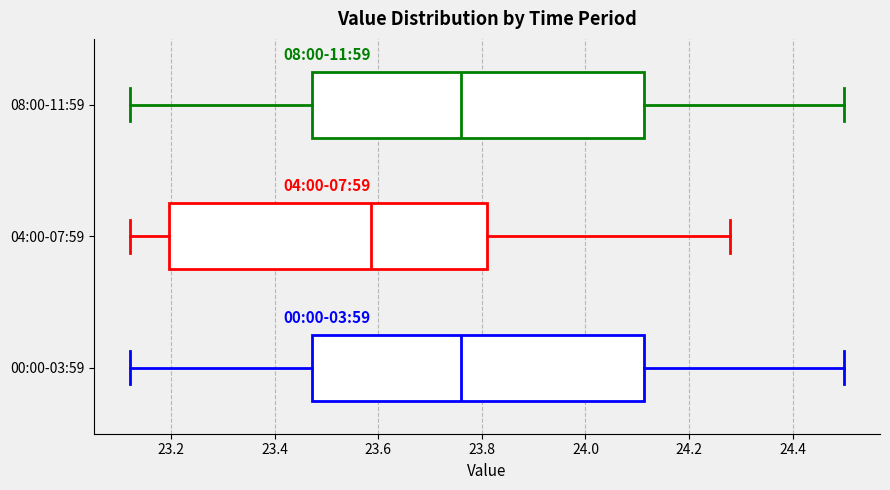

Reading bottom to top, transcribe this box plot: for each box, give where its median line is, the range the box spans, and where its two whiskers end, as read against the x-axis. The values are not printed on the chart, so give them approximately, as read against the axis.

00:00-03:59: median 23.76, box 23.48 to 24.12, whiskers 23.12 to 24.50
04:00-07:59: median 23.58, box 23.20 to 23.82, whiskers 23.12 to 24.28
08:00-11:59: median 23.76, box 23.48 to 24.12, whiskers 23.12 to 24.50